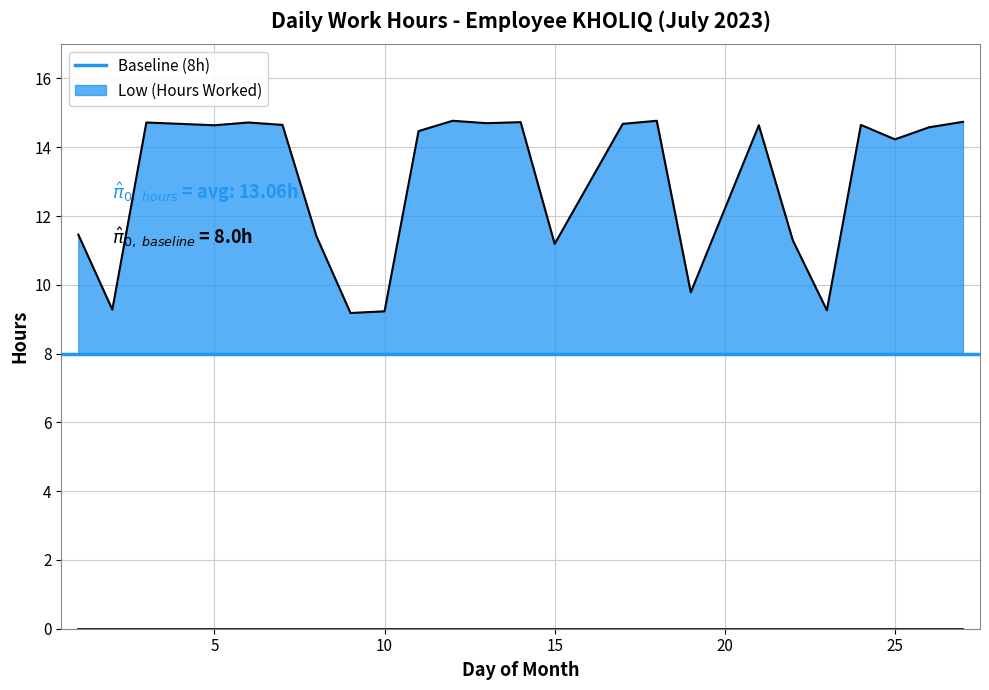

Does the chart display data point markers on the line(s)?

No